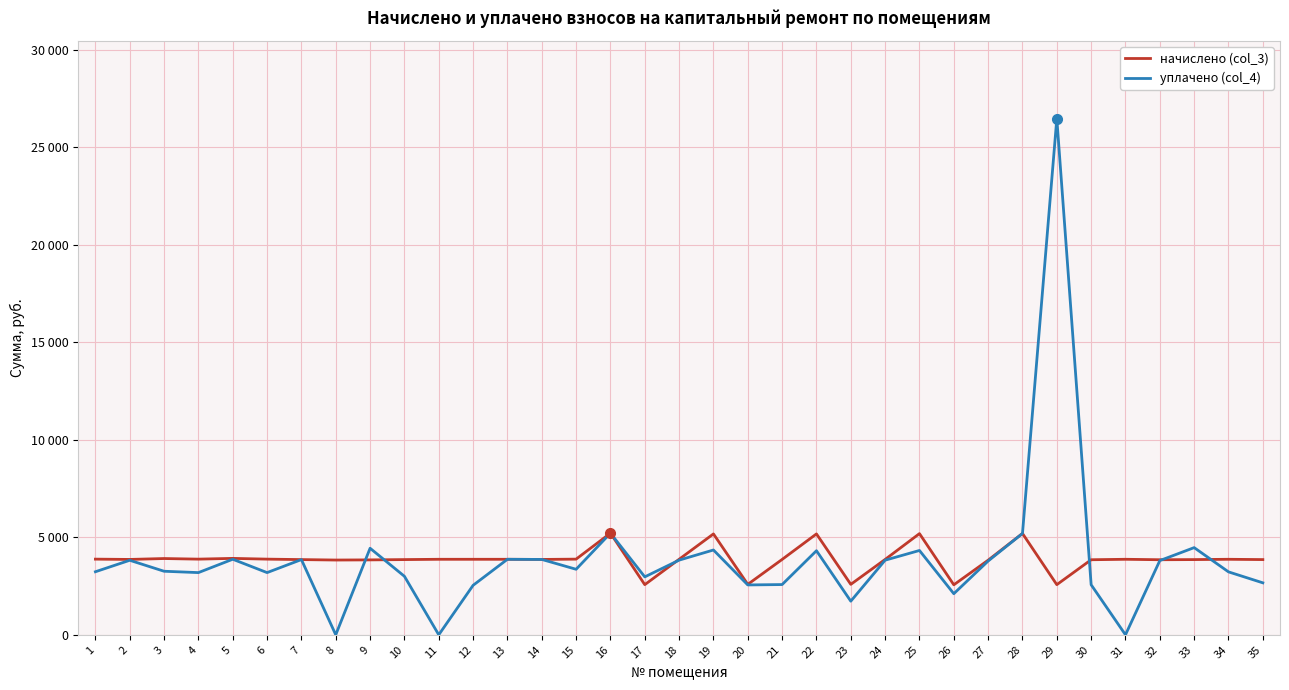

At which category does начислено (col_3) reach its first local peak?

3